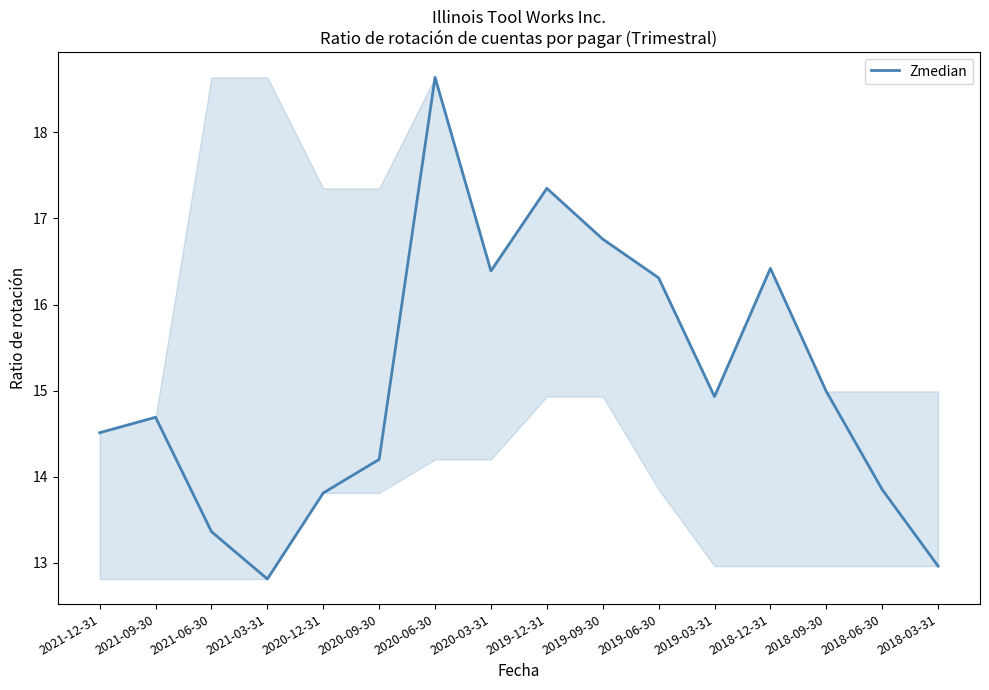

What position from the right is 2019-09-30?

7